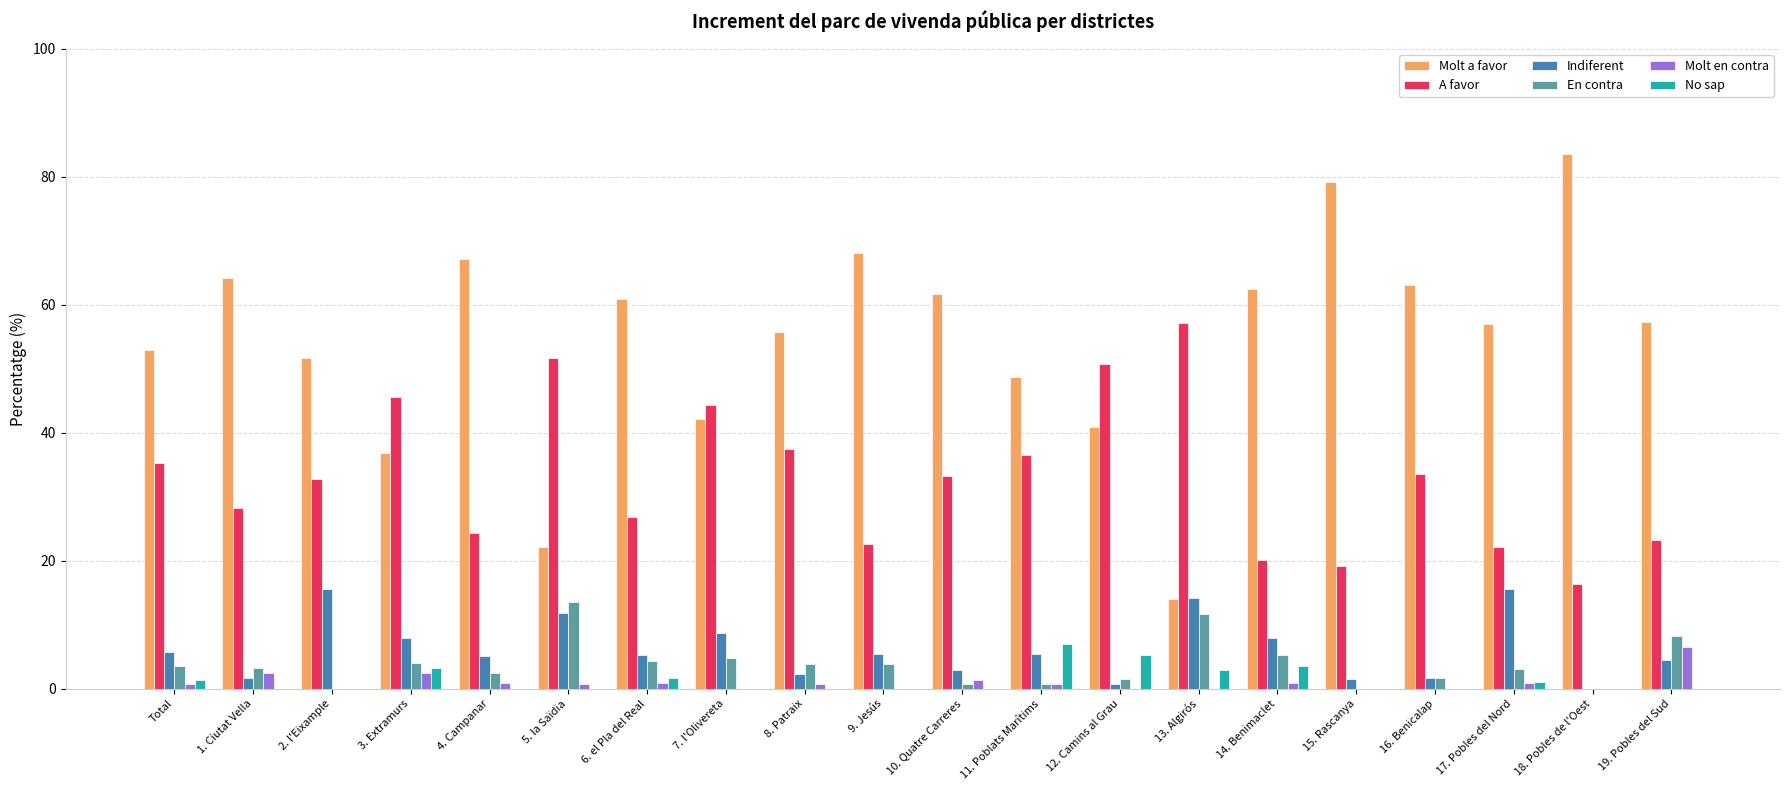

Is the value of Molt en contra at 16. Benicalap greater than the value of En contra at 5. la Saïdia?

No